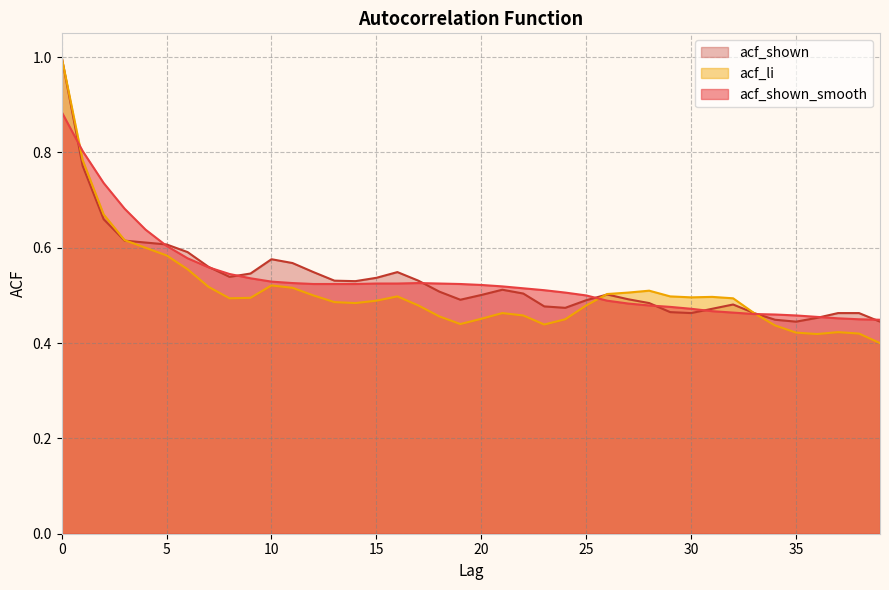

In acf_li, how many points are lower than both neighbors (excluding endpoints)?

6